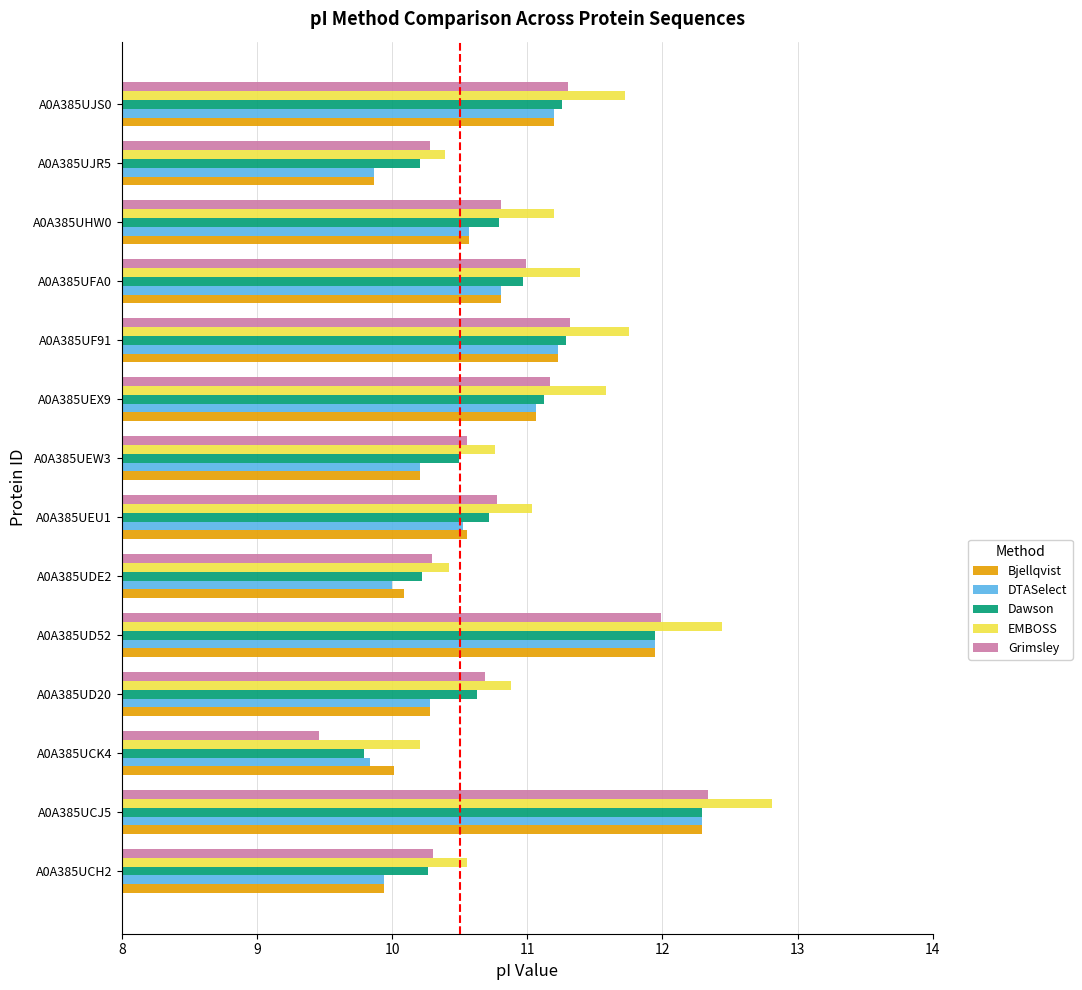

What is the sum of all DTASelect values?

149.8